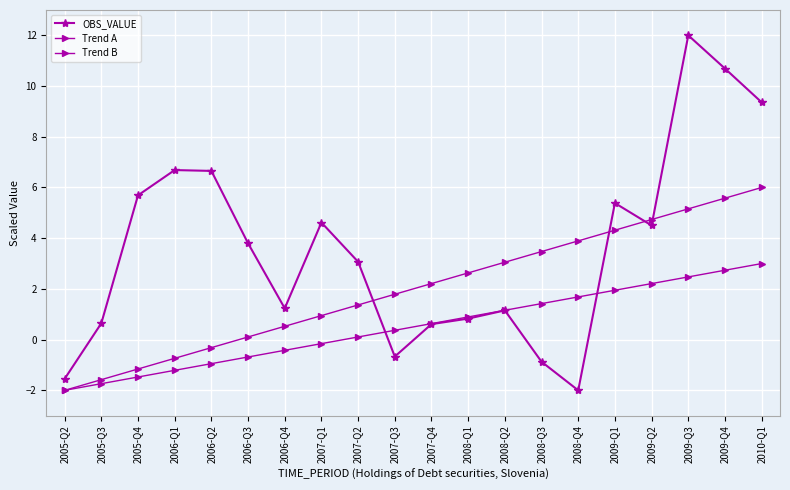

What is the maximum value shown in the chart?

12.0